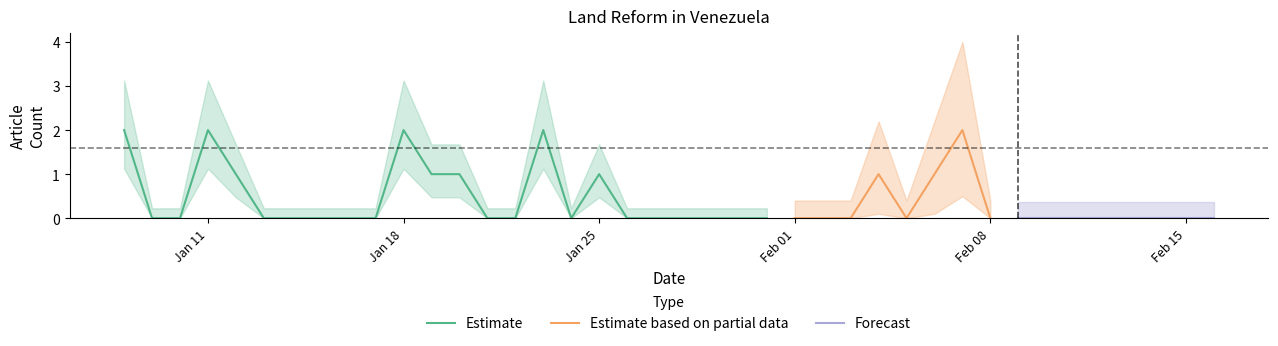

The value at 2021-01-14 is 0. True or false?

True